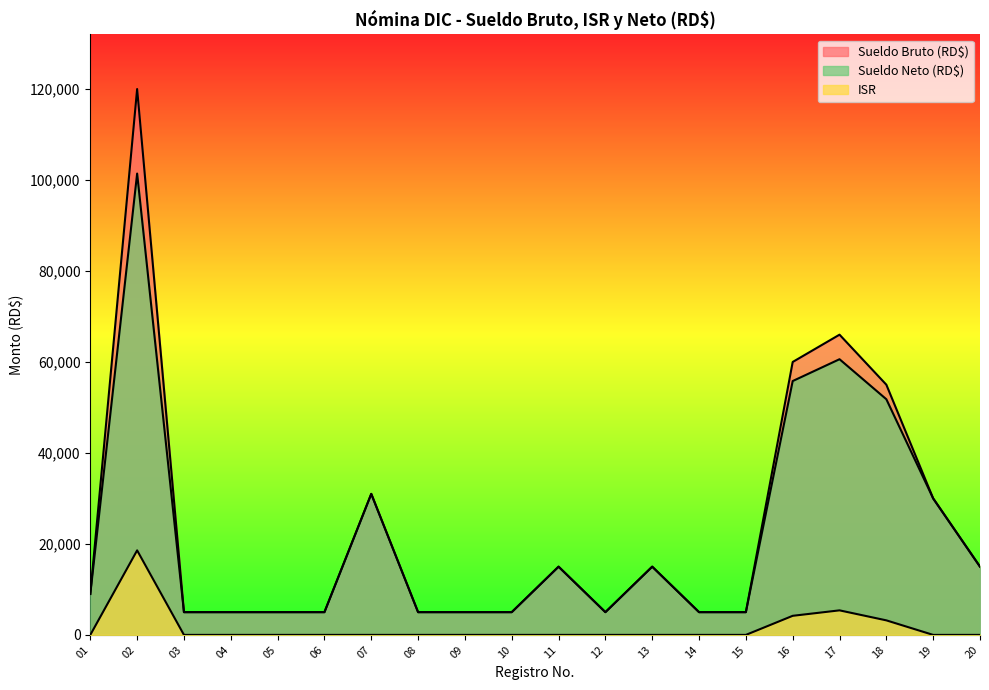

Is it true that ISR equals 8035.3 at 03?

False